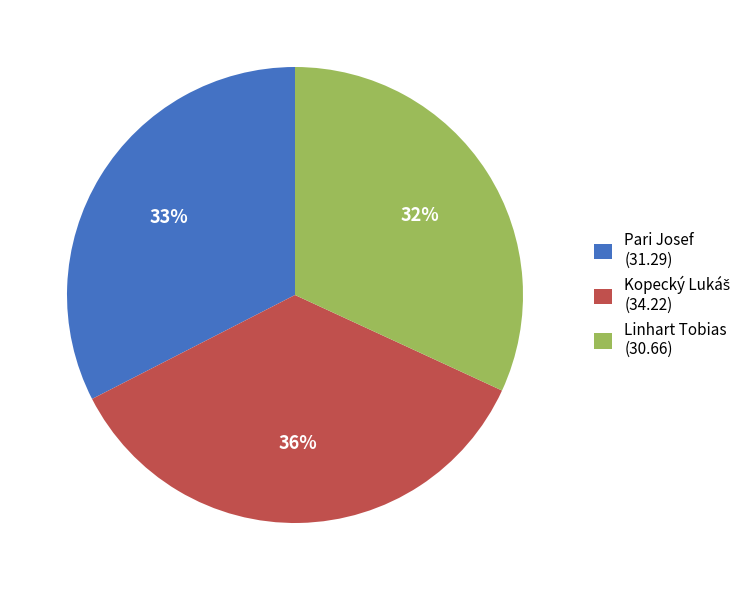

Approximately how many times larger is the value at Linhart Tobias (30.66) compared to Pari Josef (31.29)?

1.0